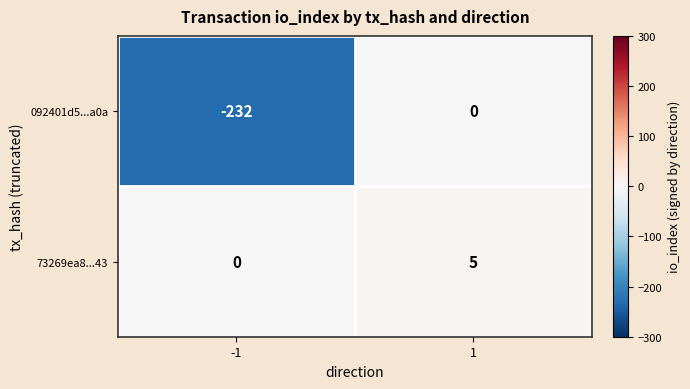

What value does the 73269ea8...43 series have at 1?

5